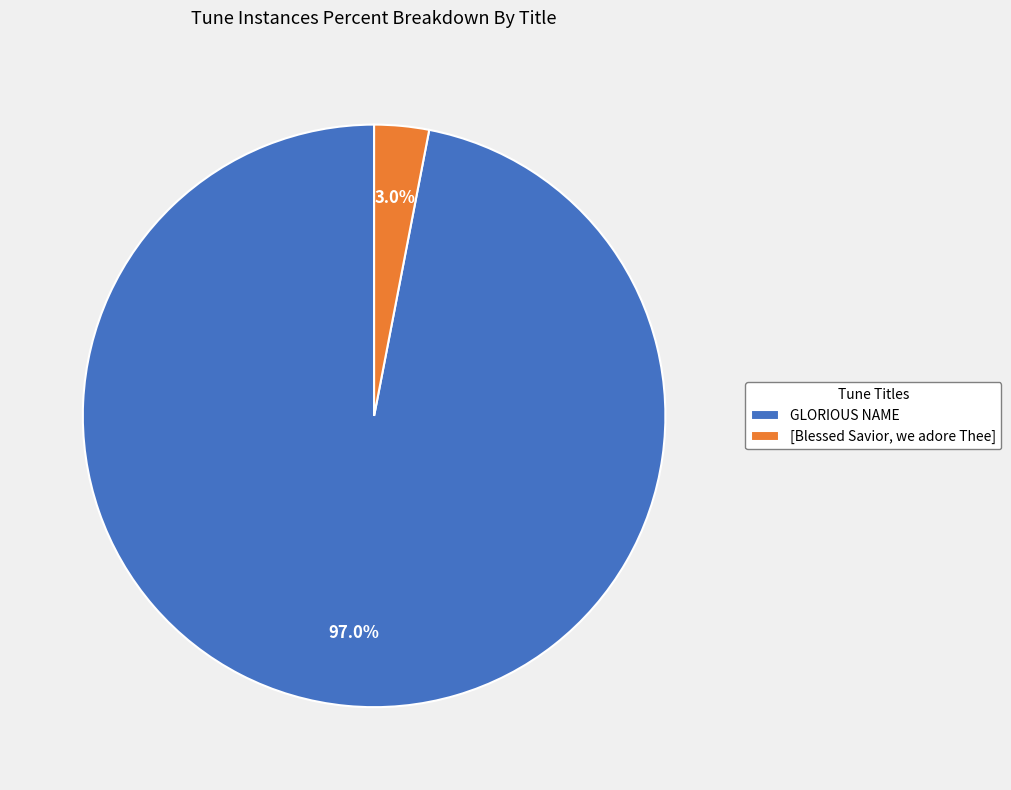

Do [Blessed Savior, we adore Thee] and GLORIOUS NAME together represent more than half of the pie?

Yes